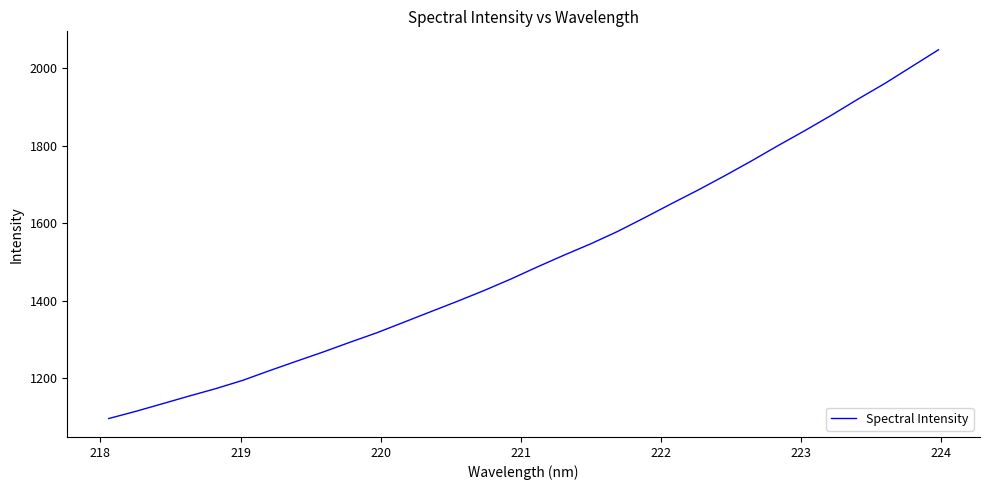

What is the smallest value displayed?

1095.5